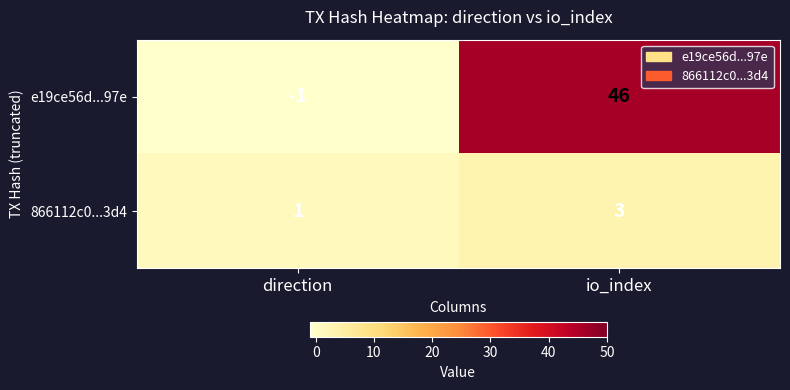

How many distinct data groups are displayed?

2